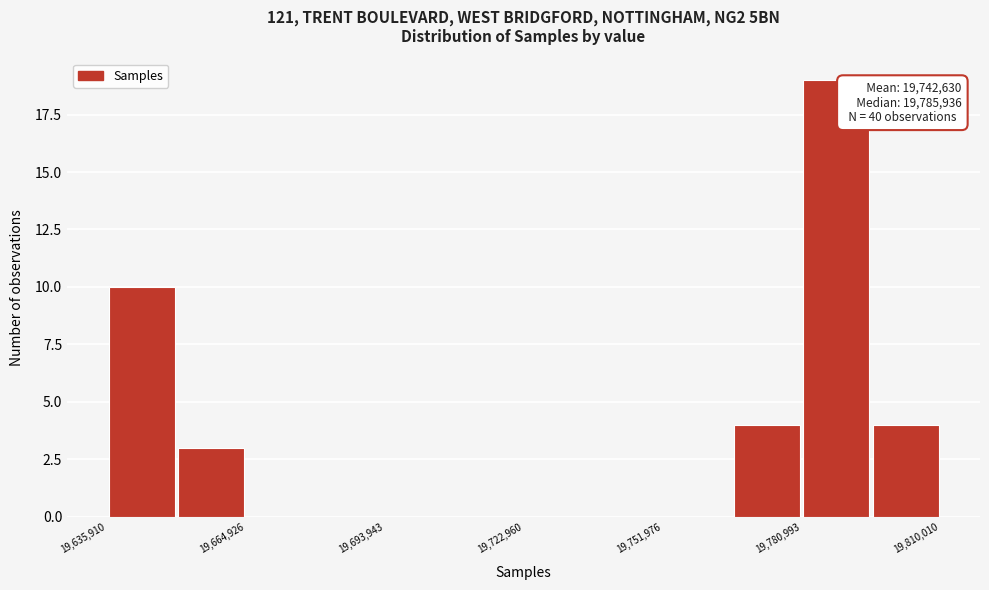

Around what value on the x-axis is the tallest bar? Give the approximate position of its centre, as read against the axis.

19790000